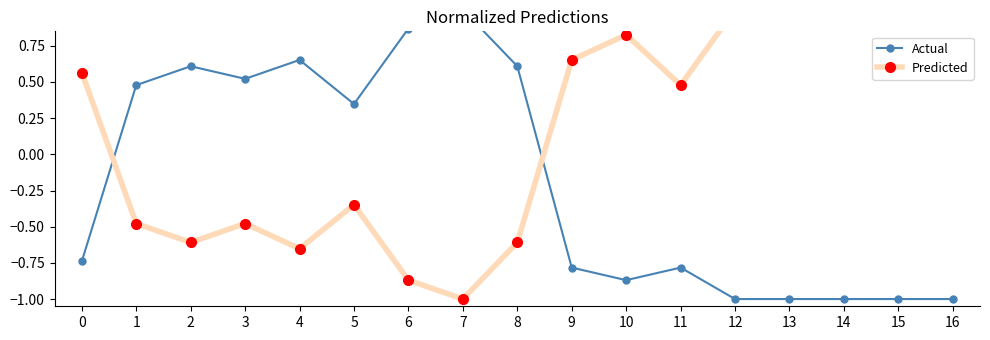

True or false: Predicted has more than 2 interior local peaks.

True